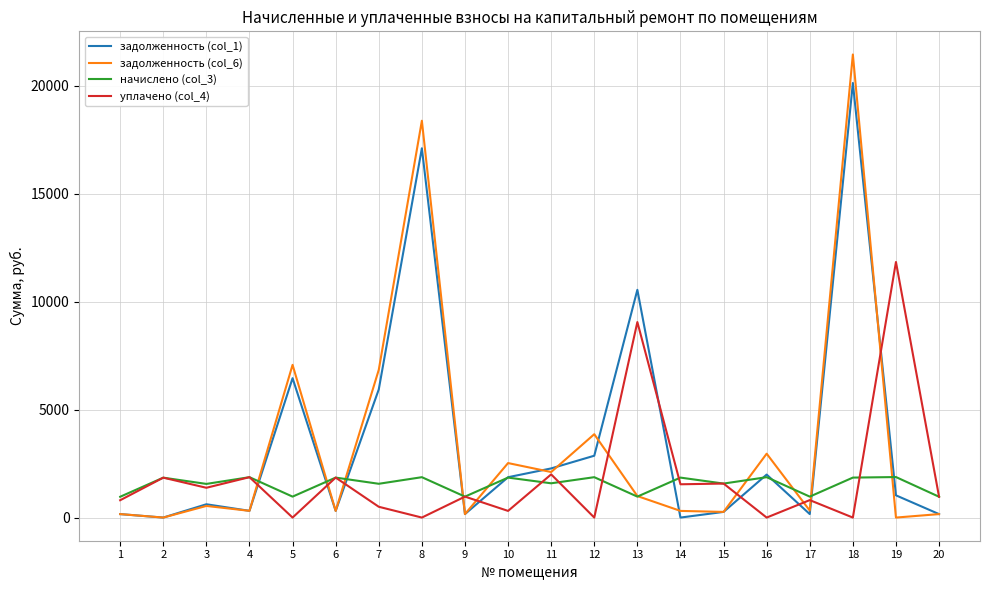

What is the maximum value shown in the chart?

21442.2